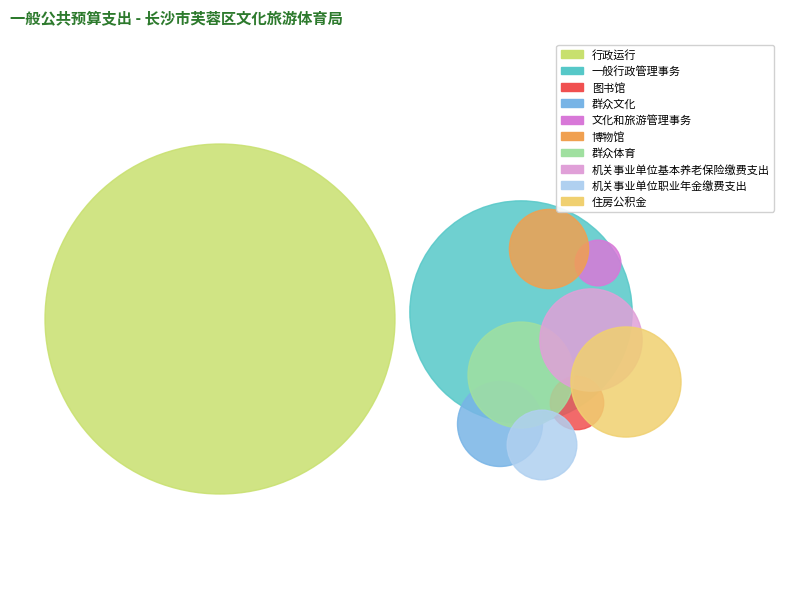

Which category has the smallest portion of the pie?

文化和旅游管理事务